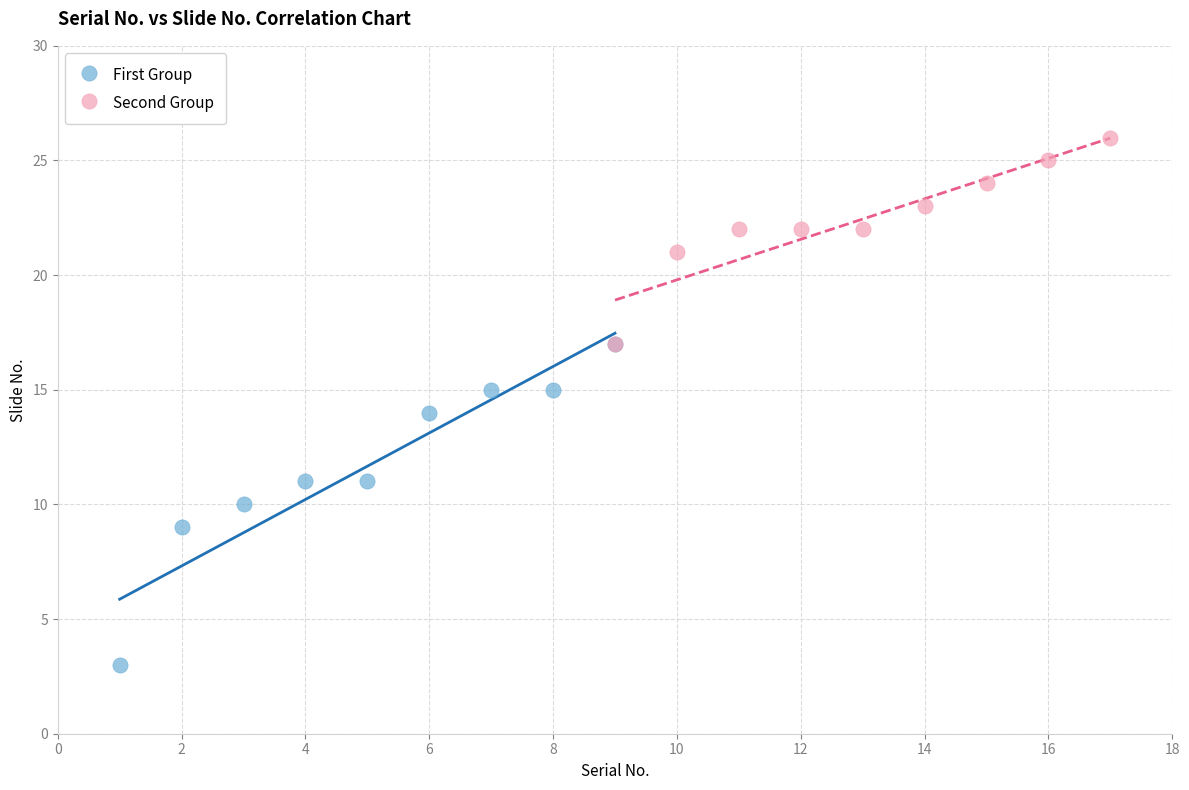

Which series contains the lowest Y value?

First Group